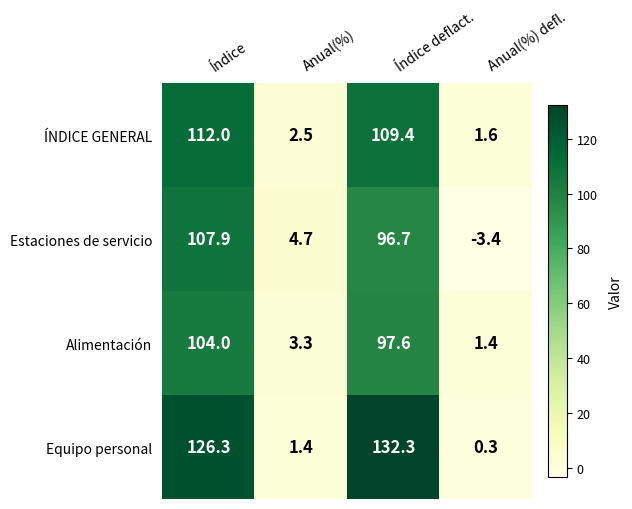

Is it true that ÍNDICE GENERAL equals 1.6 at Anual(%) defl.?

True